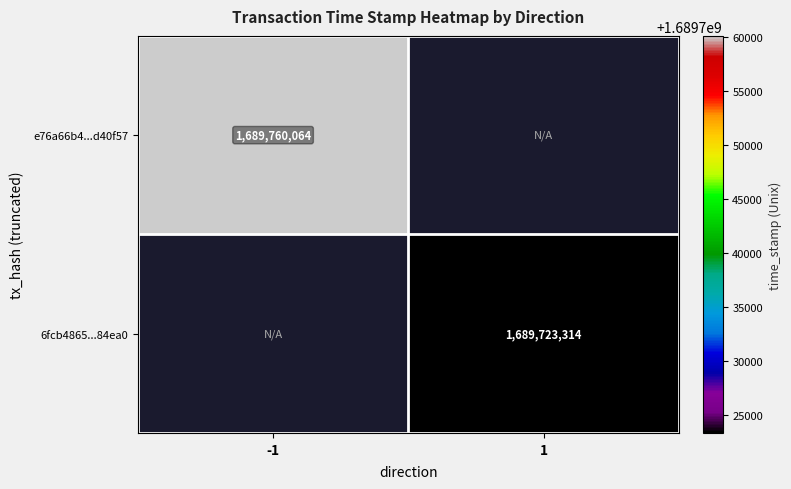

True or false: 6fcb4865...84ea0 has a value of 2533716881 at 1.

False